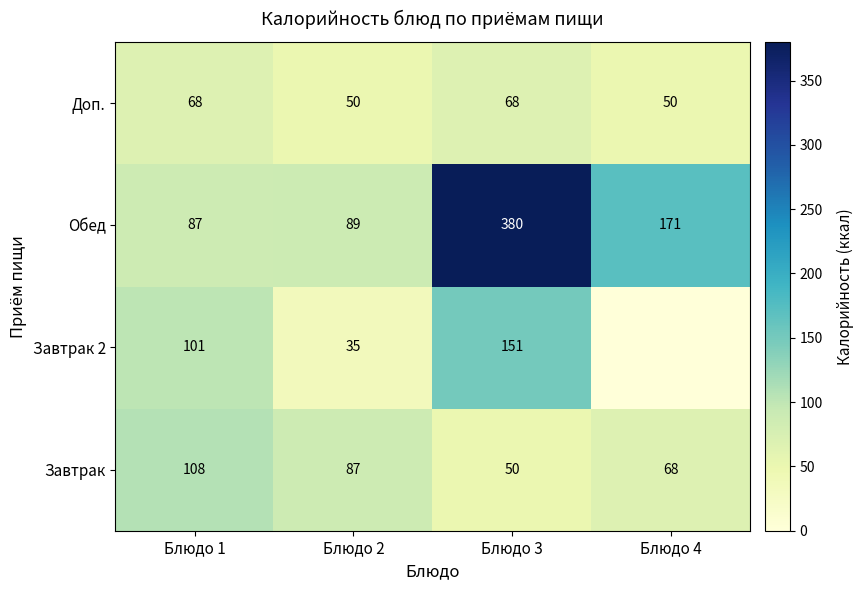

Rank the categories by Завтрак value from lowest to highest.

Блюдо 3, Блюдо 4, Блюдо 2, Блюдо 1